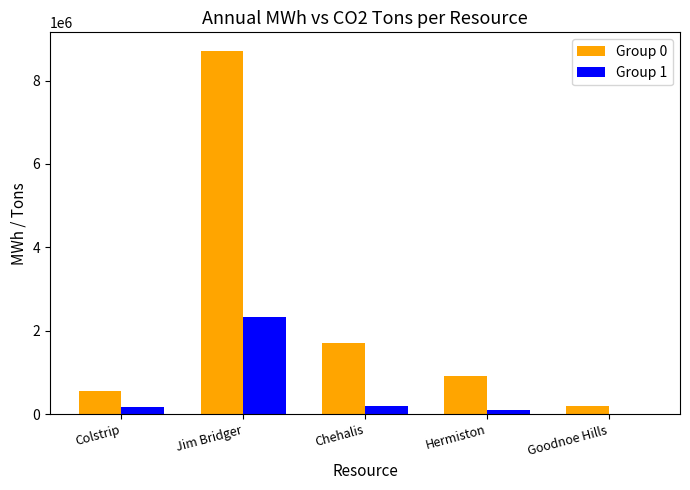

Count the number of data series in this chart.

2